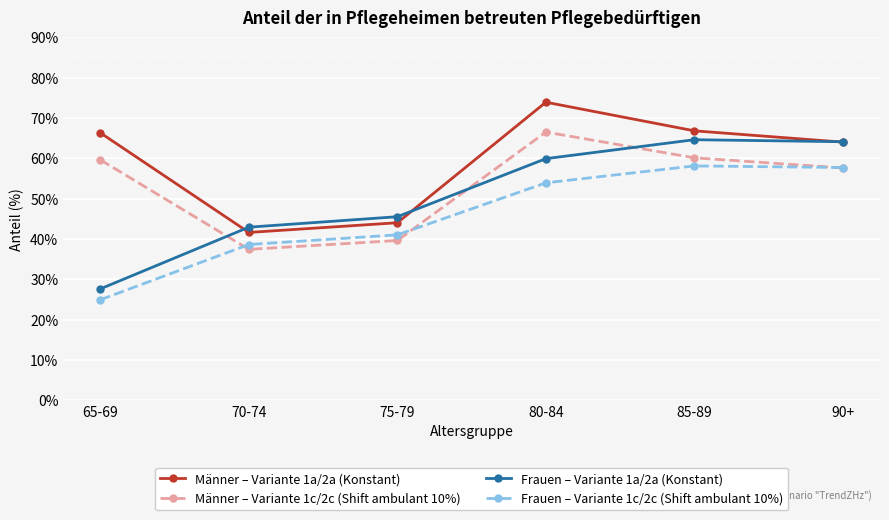

After their last crossing, which series has the higher values: Männer – Variante 1c/2c (Shift ambulant 10%) or Frauen – Variante 1a/2a (Konstant)?

Frauen – Variante 1a/2a (Konstant)